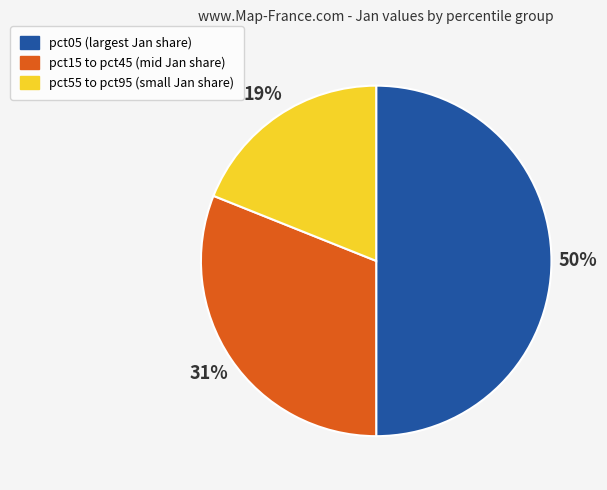

To the nearest percent, what percentage of the pie is pct15 to pct45 (mid Jan share)?

31%